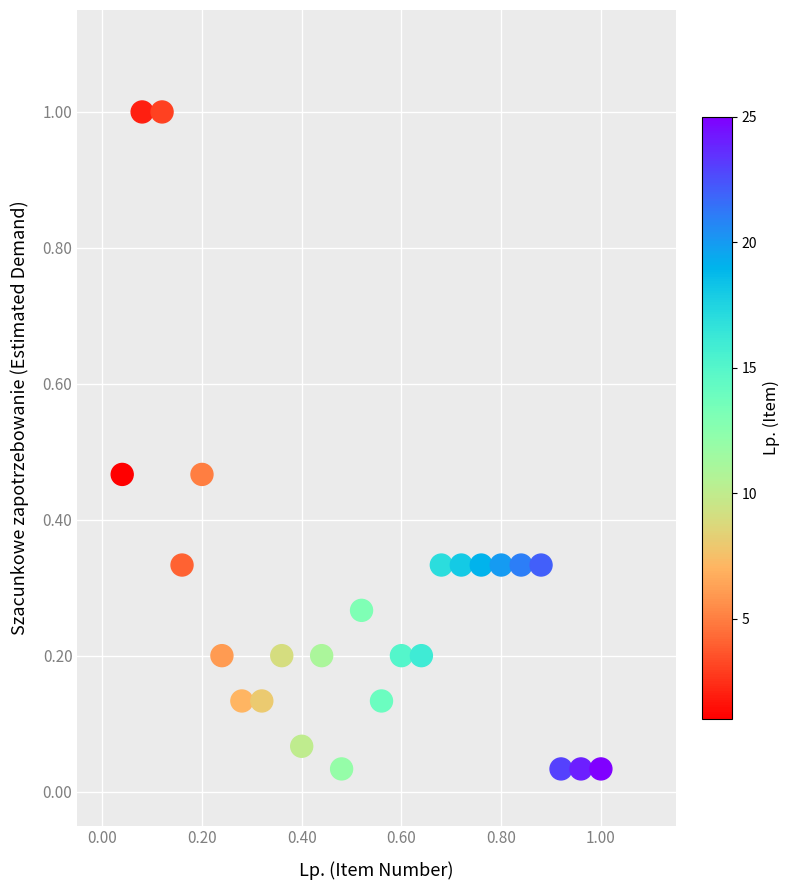

What is the range of X values (max minus min)?

1.0